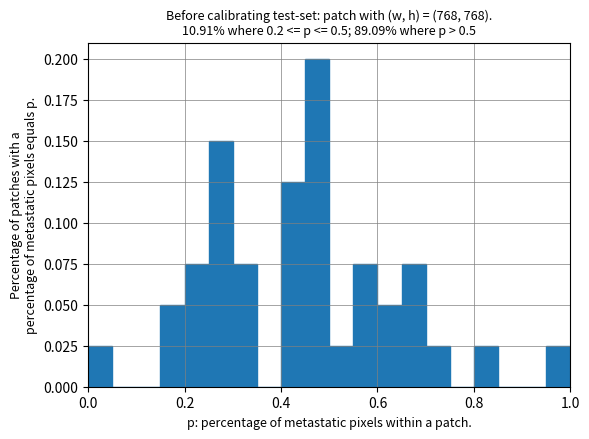

Around what value on the x-axis is the tallest bar? Give the approximate position of its centre, as read against the axis.

0.48